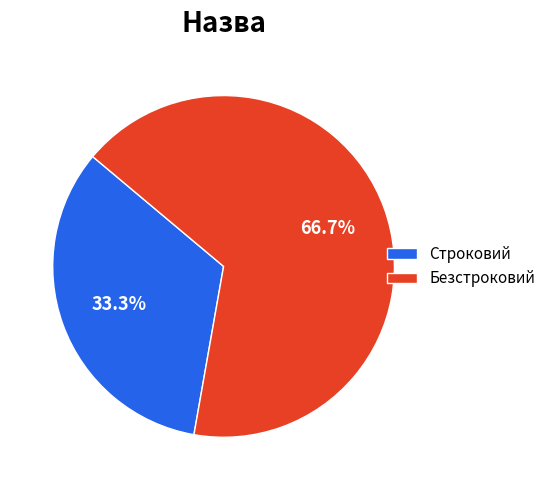

What percentage is NOT represented by Безстроковий?

33.3%